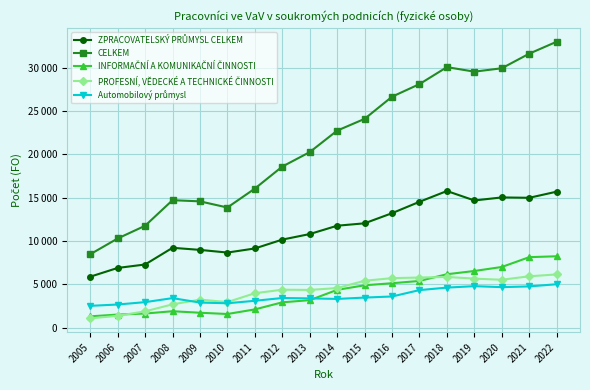

Reading right to left, transcribe all the data shown in this chart.

ZPRACOVATELSKÝ PRŮMYSL CELKEM: 2022=15696.0	2021=14988.0	2020=15029.5	2019=14682.0	2018=15770.8	2017=14526.7	2016=13210.7	2015=12041.4	2014=11763.0	2013=10800.7	2012=10159.7	2011=9138.1	2010=8663.9	2009=8972.1	2008=9213.6	2007=7285.5	2006=6887.9	2005=5877.1
CELKEM: 2022=33010.0	2021=31630.0	2020=29944.5	2019=29552.0	2018=30075.7	2017=28115.8	2016=26660.3	2015=24101.8	2014=22743.5	2013=20261.5	2012=18592.5	2011=16050.0	2010=13864.9	2009=14576.9	2008=14712.6	2007=11757.2	2006=10289.2	2005=8467.1
INFORMAČNÍ A KOMUNIKAČNÍ ČINNOSTI: 2022=8236.0	2021=8133.0	2020=6999.6	2019=6537.2	2018=6161.9	2017=5386.1	2016=5123.1	2015=4886.1	2014=4357.2	2013=3167.8	2012=2918.5	2011=2100.7	2010=1570.3	2009=1714.9	2008=1890.3	2007=1622.7	2006=1504.2	2005=1297.6
PROFESNÍ, VĚDECKÉ A TECHNICKÉ ČINNOSTI: 2022=6139.0	2021=5924.0	2020=5523.4	2019=5652.6	2018=5848.2	2017=5779.7	2016=5708.8	2015=5407.9	2014=4565.7	2013=4348.7	2012=4375.7	2011=3966.6	2010=2946.3	2009=3229.2	2008=2683.2	2007=1876.1	2006=1358.0	2005=1067.6
Automobilový průmysl: 2022=5006.0	2021=4756.0	2020=4669.6	2019=4785.0	2018=4616.6	2017=4329.9	2016=3592.2	2015=3465.0	2014=3309.9	2013=3372.6	2012=3415.3	2011=3095.4	2010=2809.1	2009=2889.8	2008=3402.2	2007=2939.0	2006=2665.0	2005=2511.5